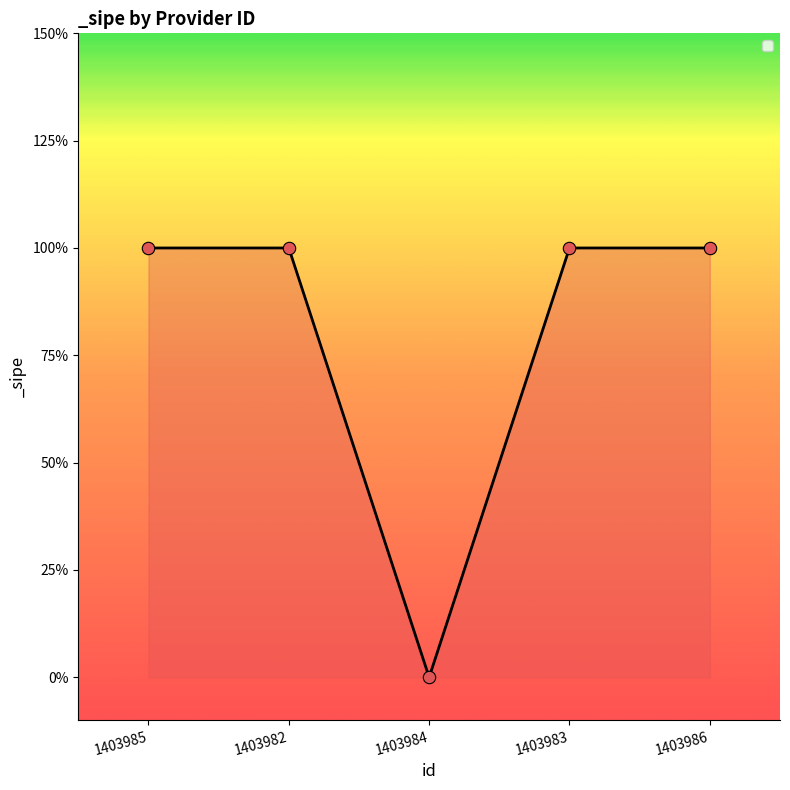

What is the ratio of the value at 1403982 to the value at 1403983?

1.0